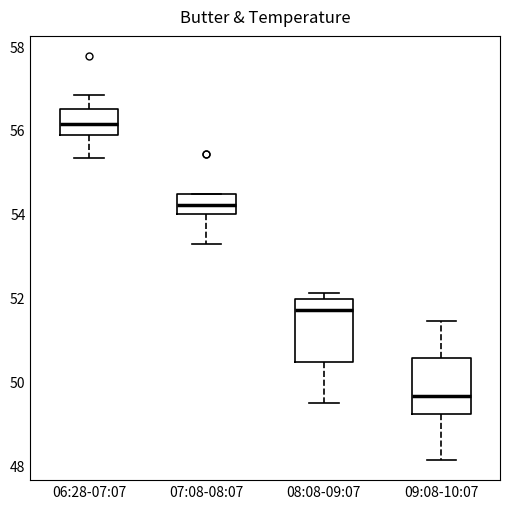

Where does the lower whisker of the box for 08:08-09:07 end on the y-axis? The values are not printed on the chart, so give them approximately, as read against the axis.

49.4